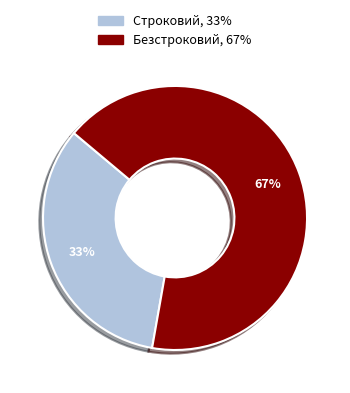

How many slices are in this pie chart?

2